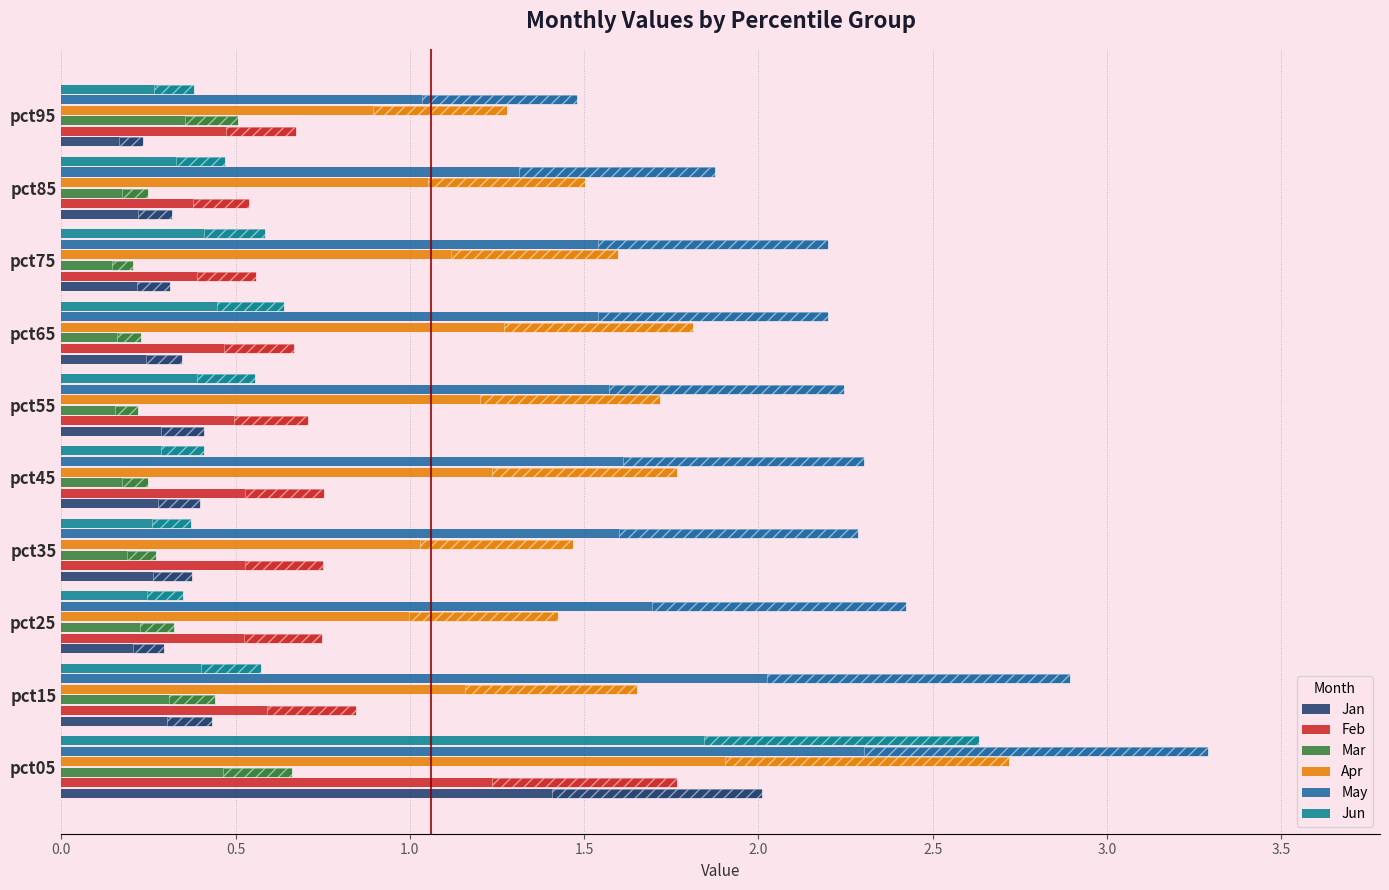

Which series changed the most between pct45 and pct55?

Jun